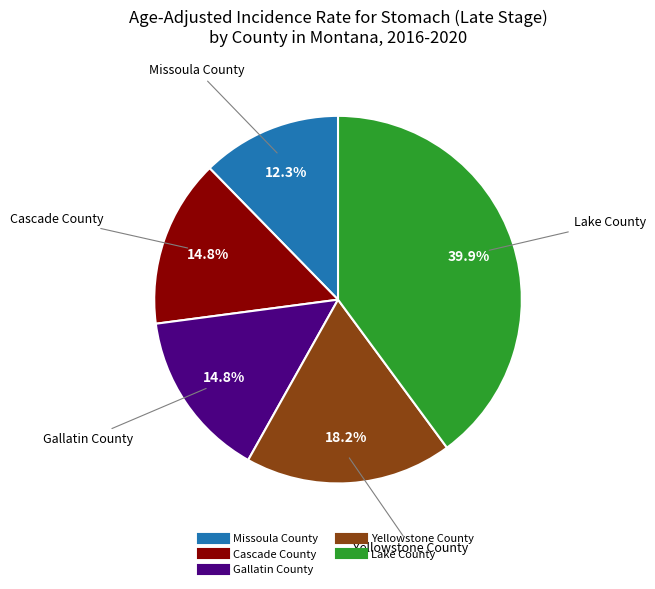

Does any single category account for the majority?

No